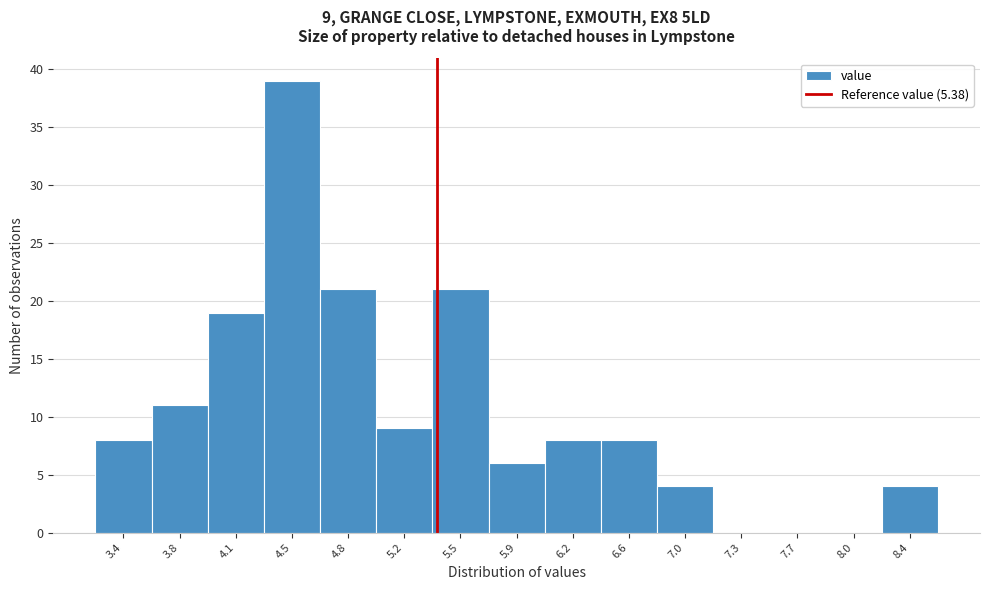

Which range on the x-axis has the tallest bar?

4.30 to 4.65